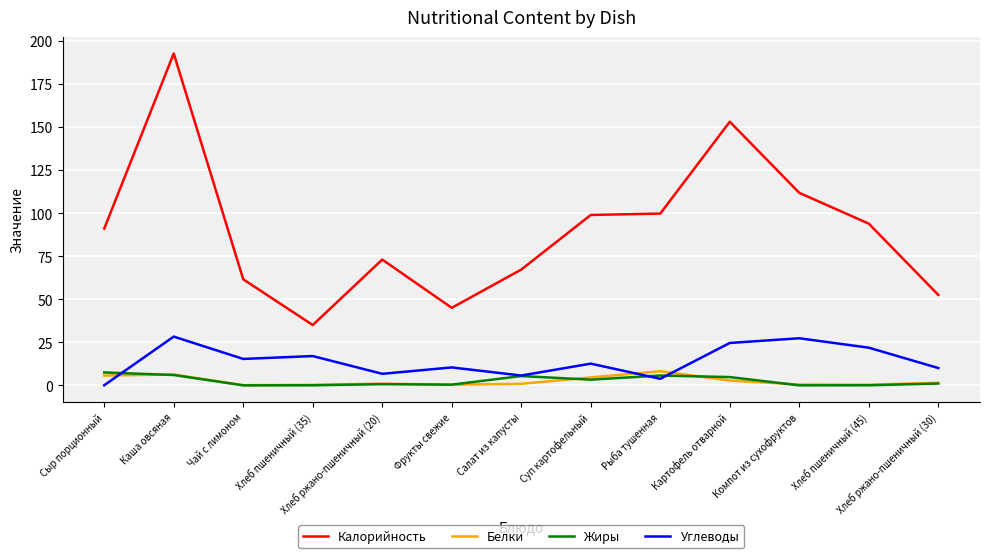

What is the maximum value shown in the chart?

192.6